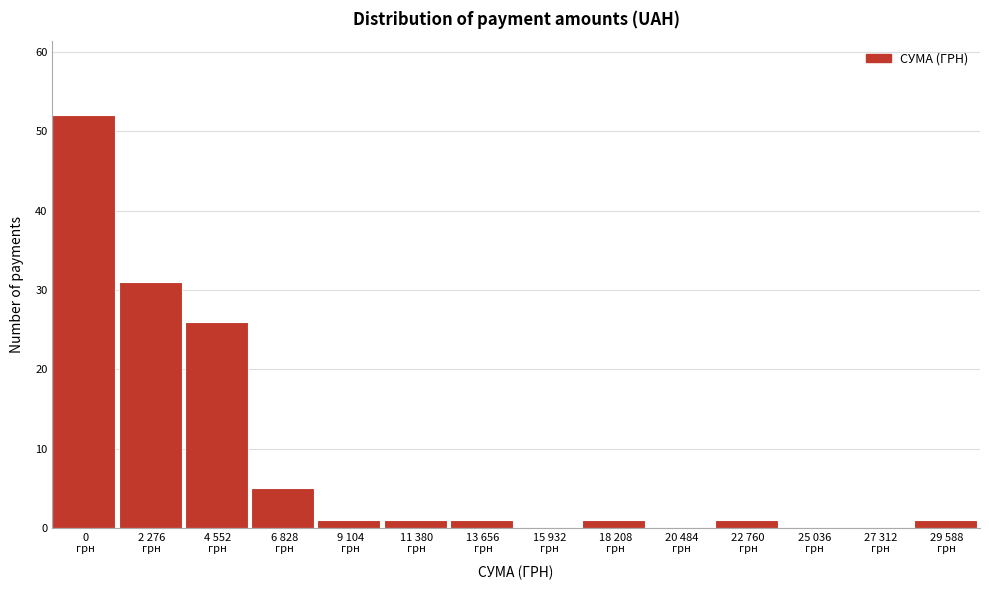

What is the maximum value shown in the chart?

52